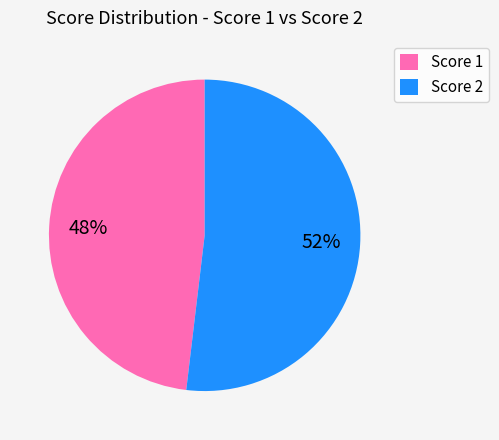

Which slice is the smallest?

Score 1